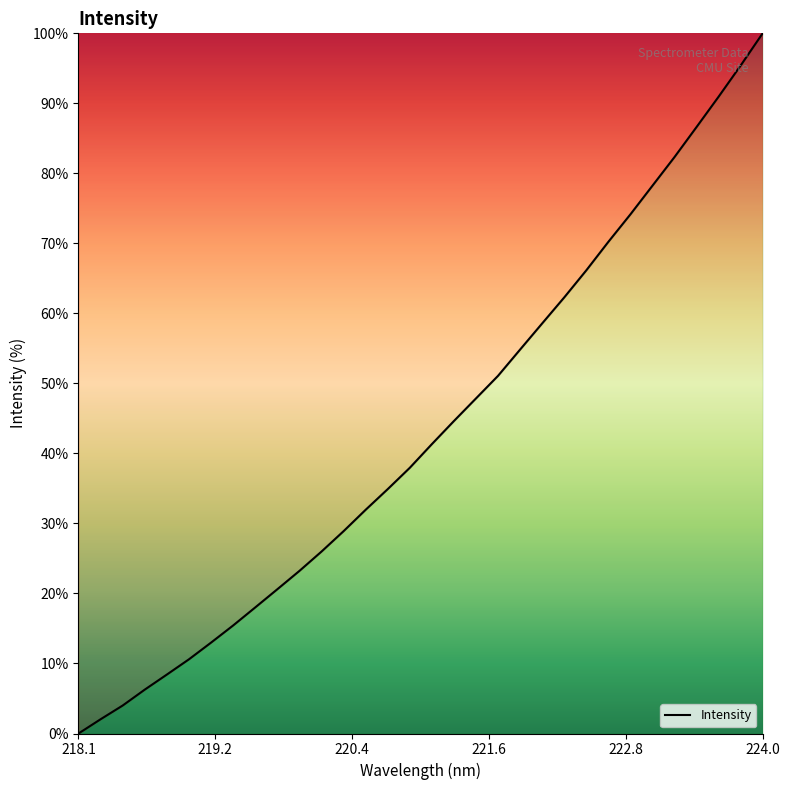

What is the difference between the maximum and minimum values?

100.0